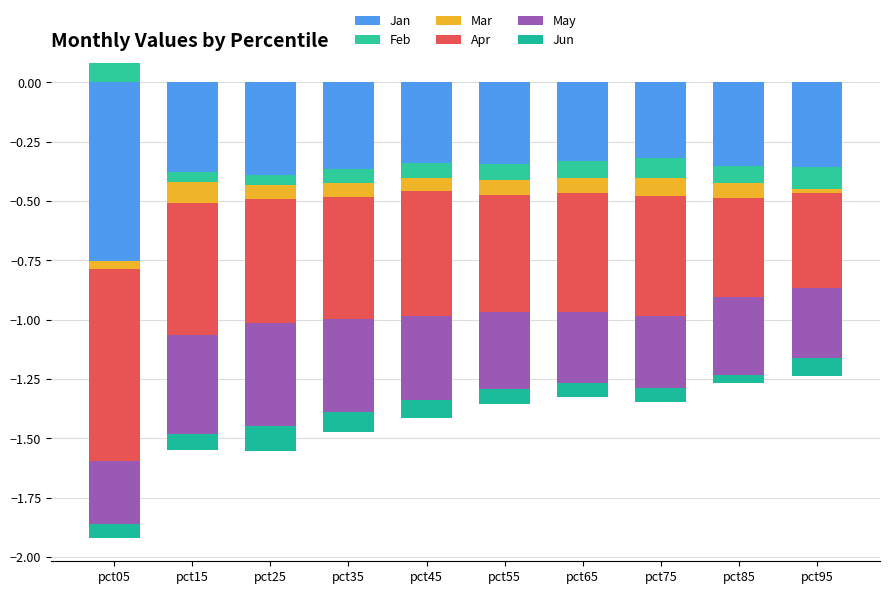

Which category has the highest value in the Mar series?

pct05